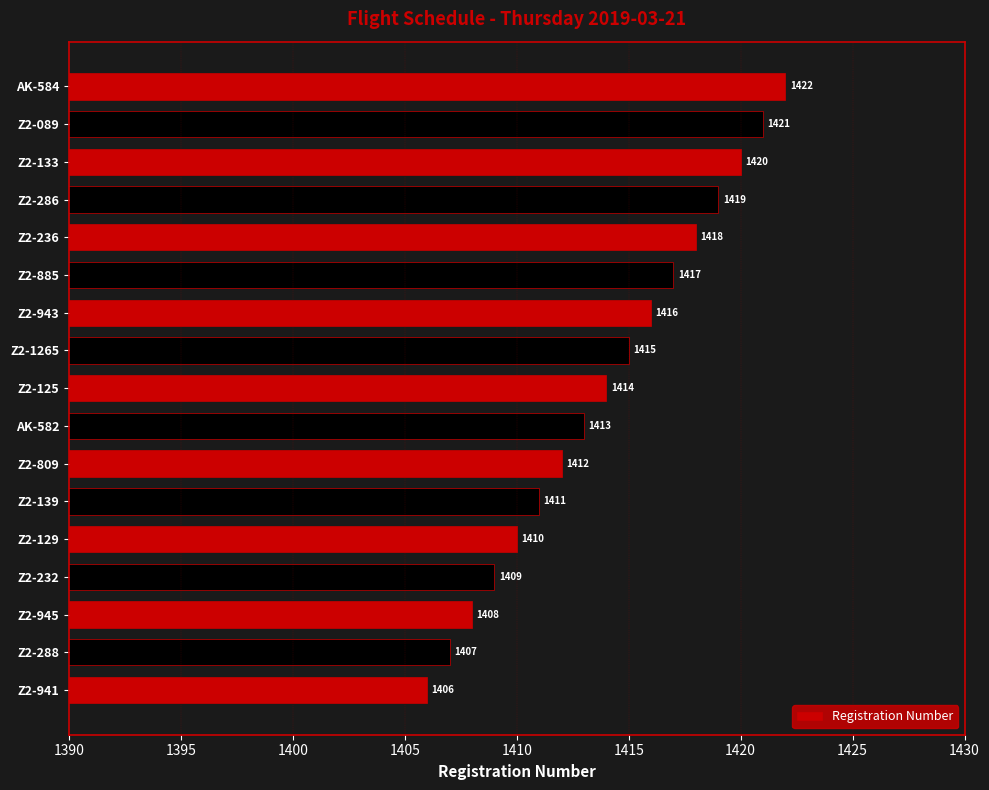

Which has a higher value, Z2-1265 or Z2-125?

Z2-1265